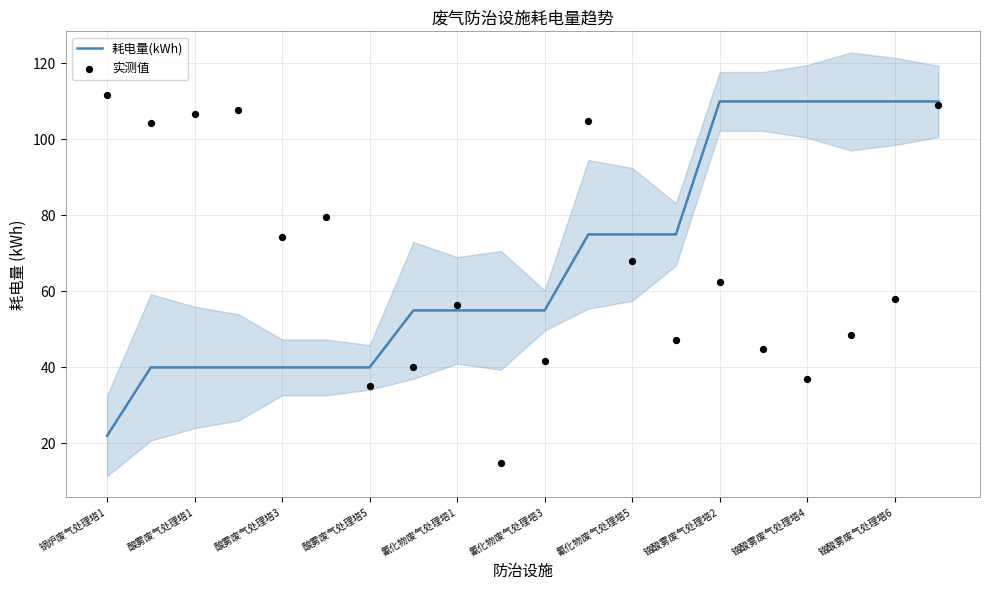

At how many categories does at least one series exceed 99?

11